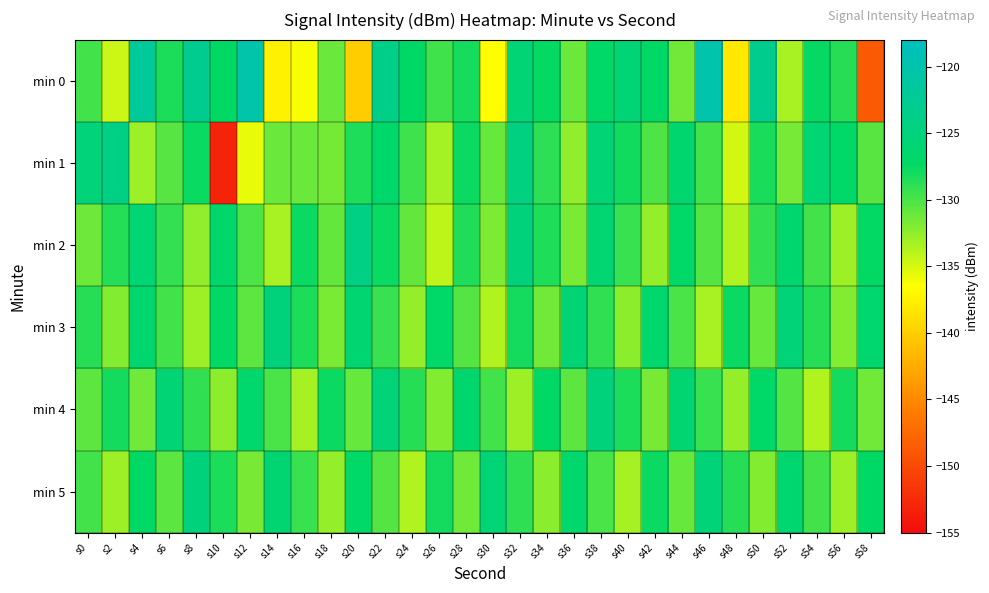

Reading right to left, what are all the values shown in this chart?

min 0: s58=-148.7	s56=-128.7	s54=-127.5	s52=-133.4	s50=-123.1	s48=-138.0	s46=-120.0	s44=-131.4	s42=-127.2	s40=-125.7	s38=-127.0	s36=-131.1	s34=-127.4	s32=-125.6	s30=-136.6	s28=-128.1	s26=-129.6	s24=-127.3	s22=-123.7	s20=-140.1	s18=-131.1	s16=-136.2	s14=-137.4	s12=-120.1	s10=-127.2	s8=-122.9	s6=-128.3	s4=-121.8	s2=-134.6	s0=-129.6
min 1: s58=-130.5	s56=-127.1	s54=-125.9	s52=-131.6	s50=-128.2	s48=-134.9	s46=-129.7	s44=-126.3	s42=-130.1	s40=-127.9	s38=-125.7	s36=-132.5	s34=-128.9	s32=-124.6	s30=-131.0	s28=-127.7	s26=-133.2	s24=-129.5	s22=-126.8	s20=-128.3	s18=-131.5	s16=-131.1	s14=-131.1	s12=-135.7	s10=-153.1	s8=-127.6	s6=-130.4	s4=-132.9	s2=-124.2	s0=-125.2
min 2: s58=-127.3	s56=-133.0	s54=-129.7	s52=-126.3	s50=-129.0	s48=-133.7	s46=-130.3	s44=-127.0	s42=-132.7	s40=-129.3	s38=-126.0	s36=-131.7	s34=-128.3	s32=-125.0	s30=-131.8	s28=-128.5	s26=-134.1	s24=-130.9	s22=-127.6	s20=-124.2	s18=-130.9	s16=-127.7	s14=-133.3	s12=-130.0	s10=-126.8	s8=-132.5	s6=-129.1	s4=-125.9	s2=-128.6	s0=-131.2
min 3: s58=-126.3	s56=-132.0	s54=-128.7	s52=-125.3	s50=-131.0	s48=-127.7	s46=-133.3	s44=-130.0	s42=-126.7	s40=-132.3	s38=-129.0	s36=-125.7	s34=-131.3	s32=-128.0	s30=-133.7	s28=-130.3	s26=-127.0	s24=-132.7	s22=-129.3	s20=-126.0	s18=-131.7	s16=-128.3	s14=-125.0	s12=-130.7	s10=-127.3	s8=-133.0	s6=-129.7	s4=-126.3	s2=-132.0	s0=-128.7
min 4: s58=-131.3	s56=-128.0	s54=-133.6	s52=-130.3	s50=-127.0	s48=-132.6	s46=-129.3	s44=-126.0	s42=-131.6	s40=-128.3	s38=-125.0	s36=-130.6	s34=-127.3	s32=-133.0	s30=-129.6	s28=-126.3	s26=-132.0	s24=-128.7	s22=-125.3	s20=-131.0	s18=-127.7	s16=-133.3	s14=-130.0	s12=-126.7	s10=-132.3	s8=-129.0	s6=-125.7	s4=-131.3	s2=-128.0	s0=-130.7
min 5: s58=-127.3	s56=-133.0	s54=-129.6	s52=-126.3	s50=-132.0	s48=-128.6	s46=-125.3	s44=-131.0	s42=-127.6	s40=-133.3	s38=-130.0	s36=-126.6	s34=-132.3	s32=-129.0	s30=-125.6	s28=-131.3	s26=-128.0	s24=-133.6	s22=-130.3	s20=-127.0	s18=-132.6	s16=-129.3	s14=-126.0	s12=-131.6	s10=-128.3	s8=-125.0	s6=-130.6	s4=-127.3	s2=-133.0	s0=-129.6